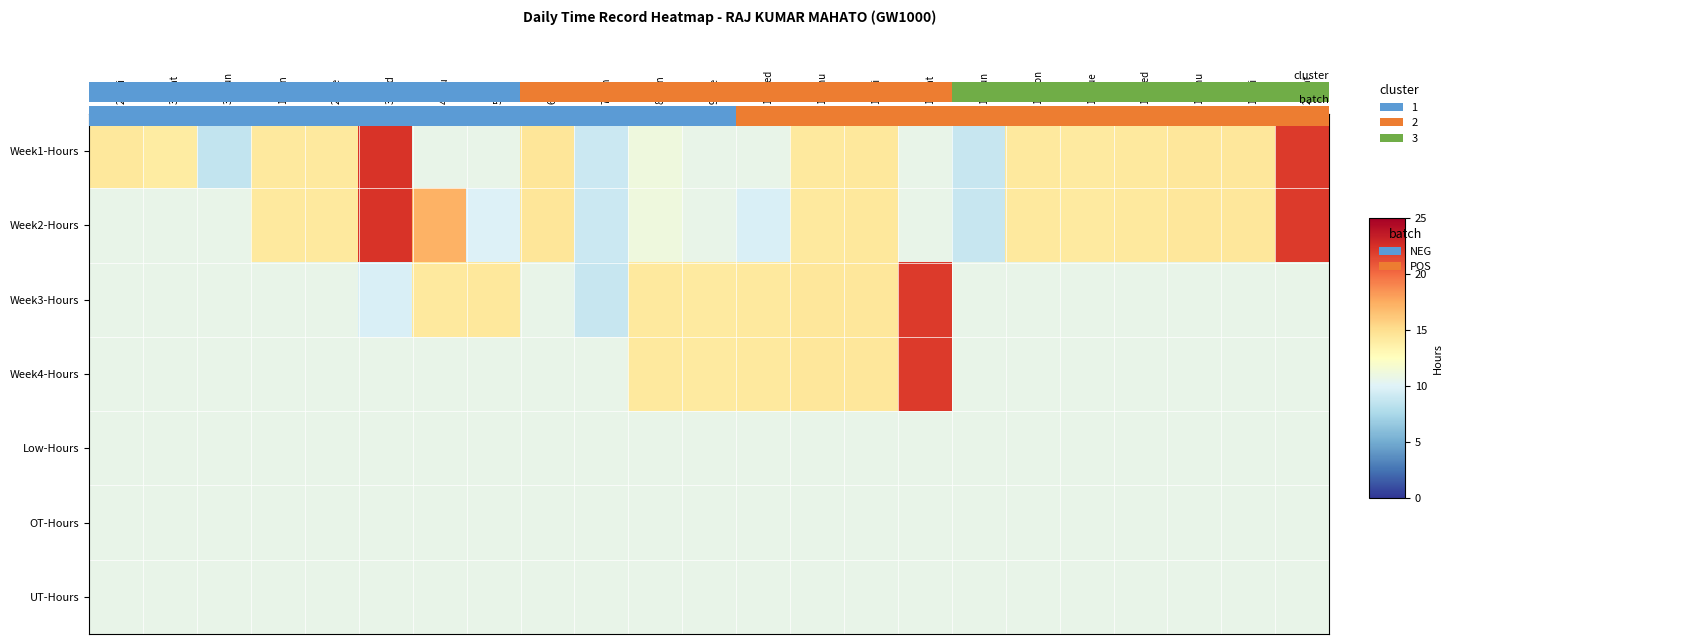

The Week3-Hours series shows 9.7 at 3-Wed. True or false?

True